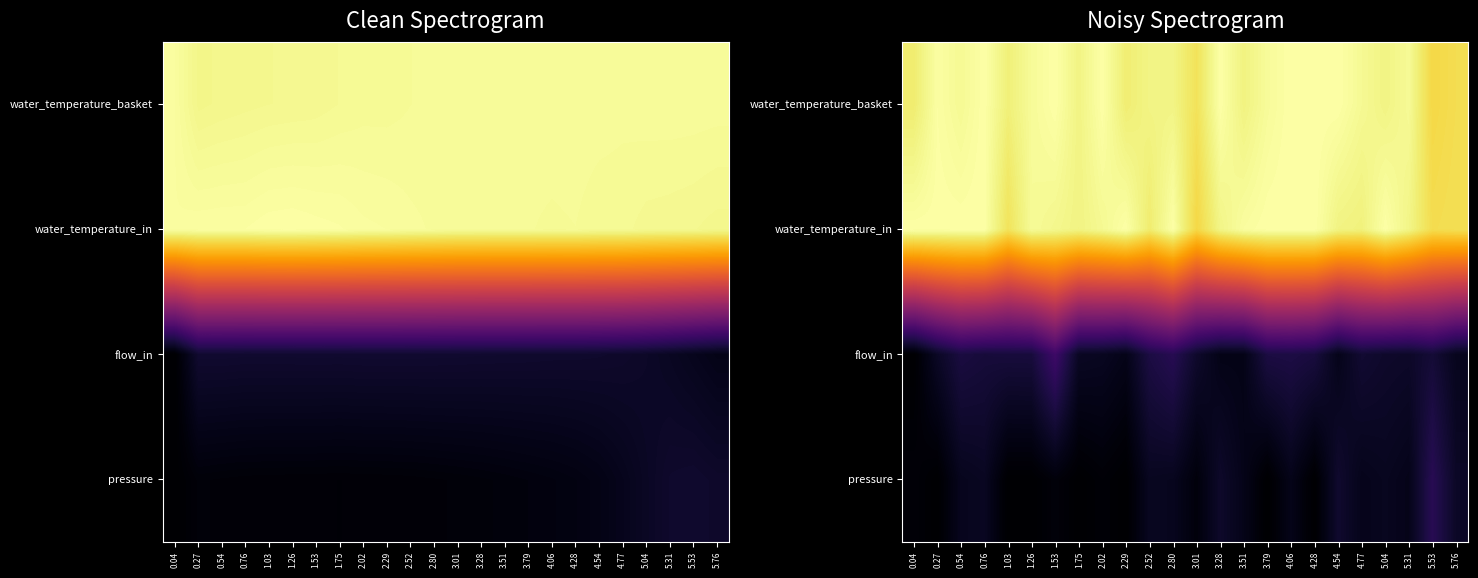

How many categories are shown in the chart?

24